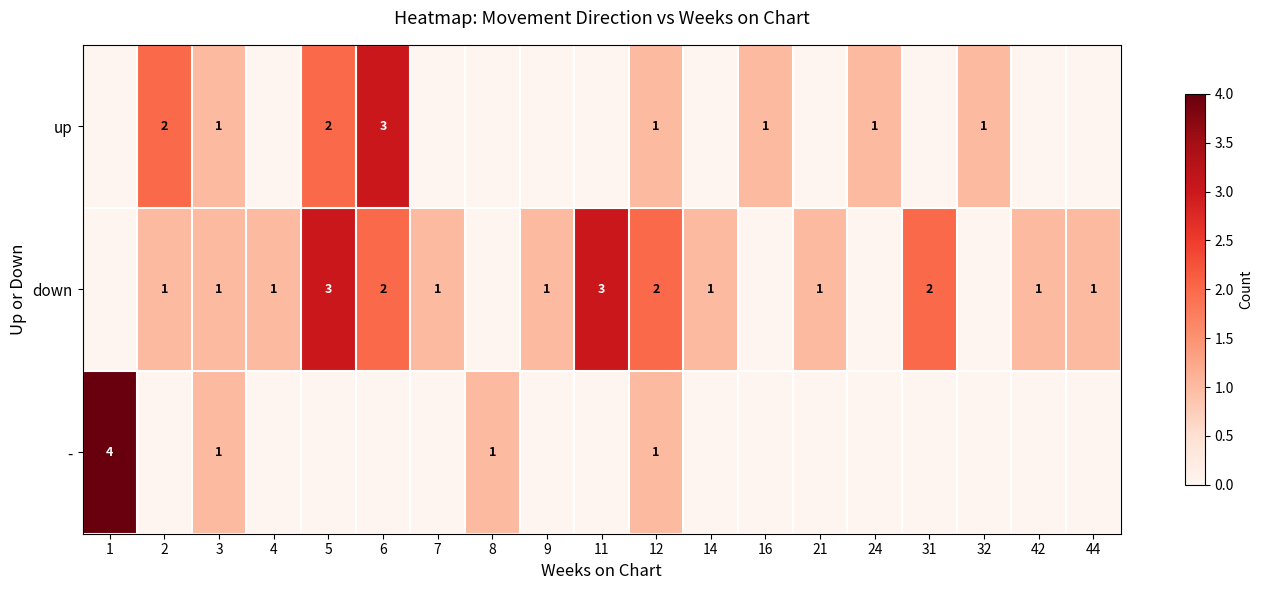

The value of down at 4 is 0. True or false?

False